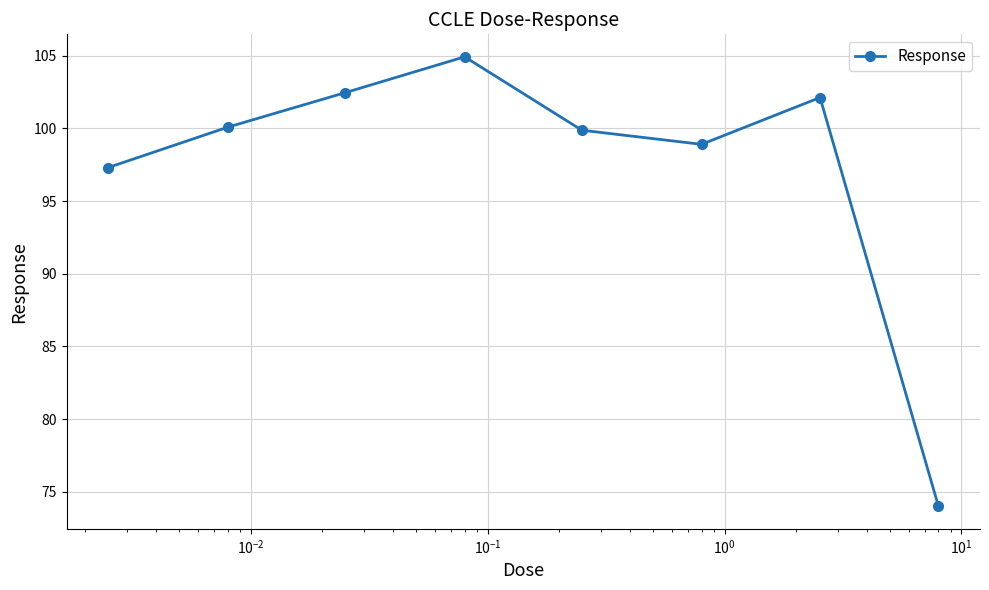

What is the value of the 8th point from the left?

74.0